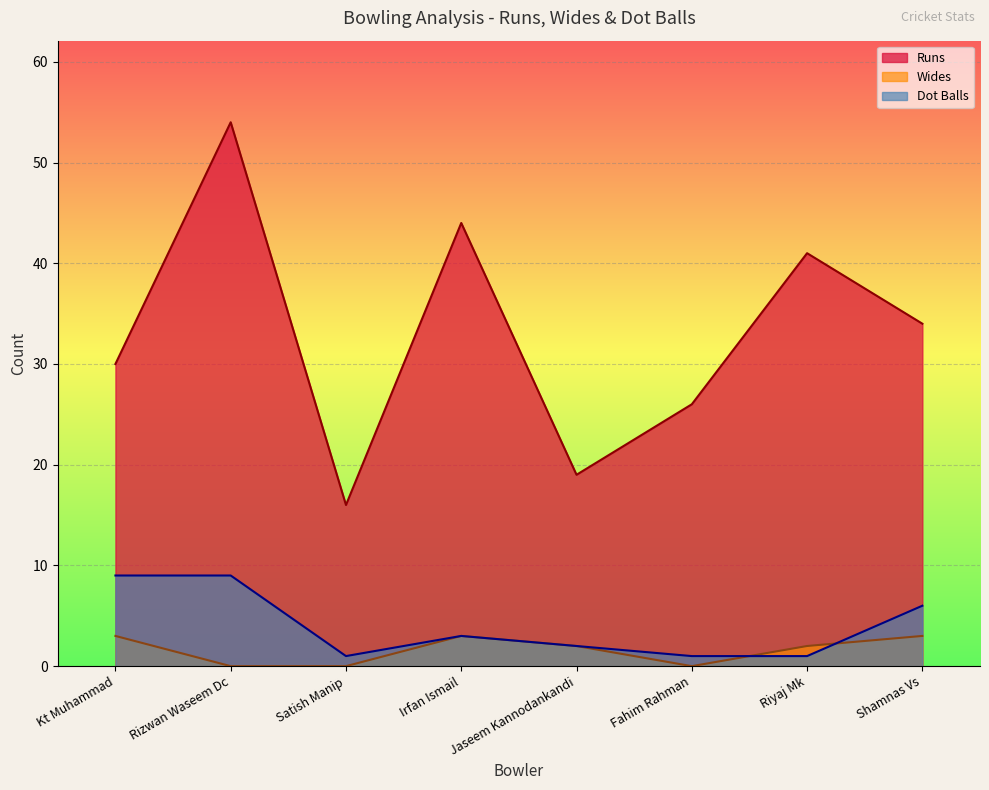

What is the average value of the Wides series?

2